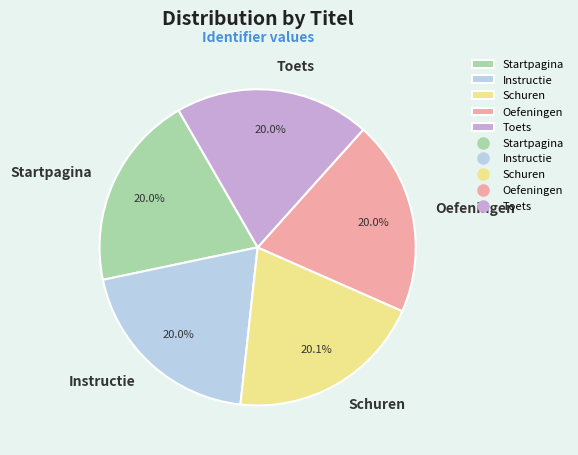

Is the sum of Startpagina and Instructie greater than half?

No